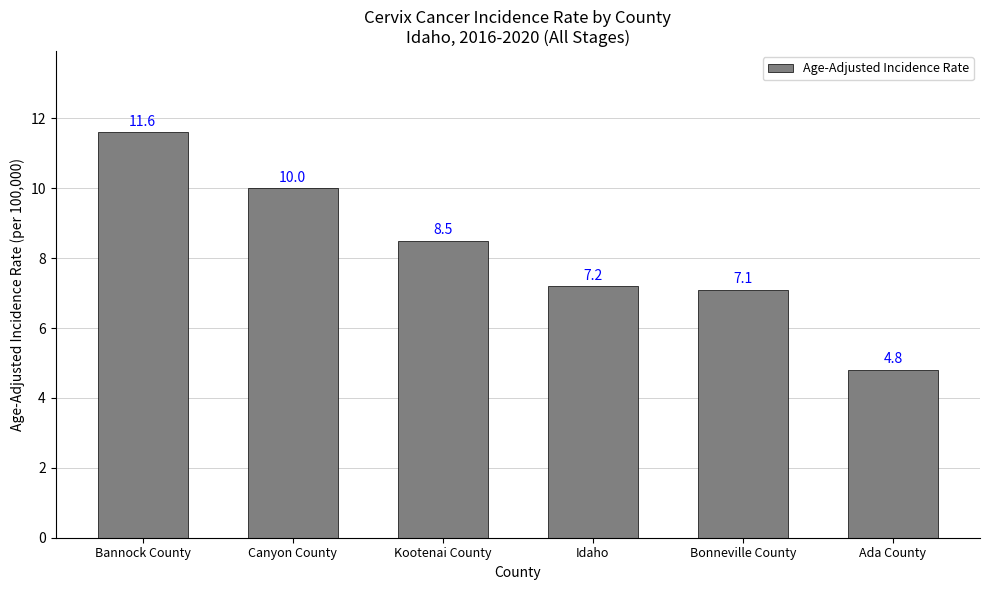

What is the label of the 1st bar from the right?

Ada County